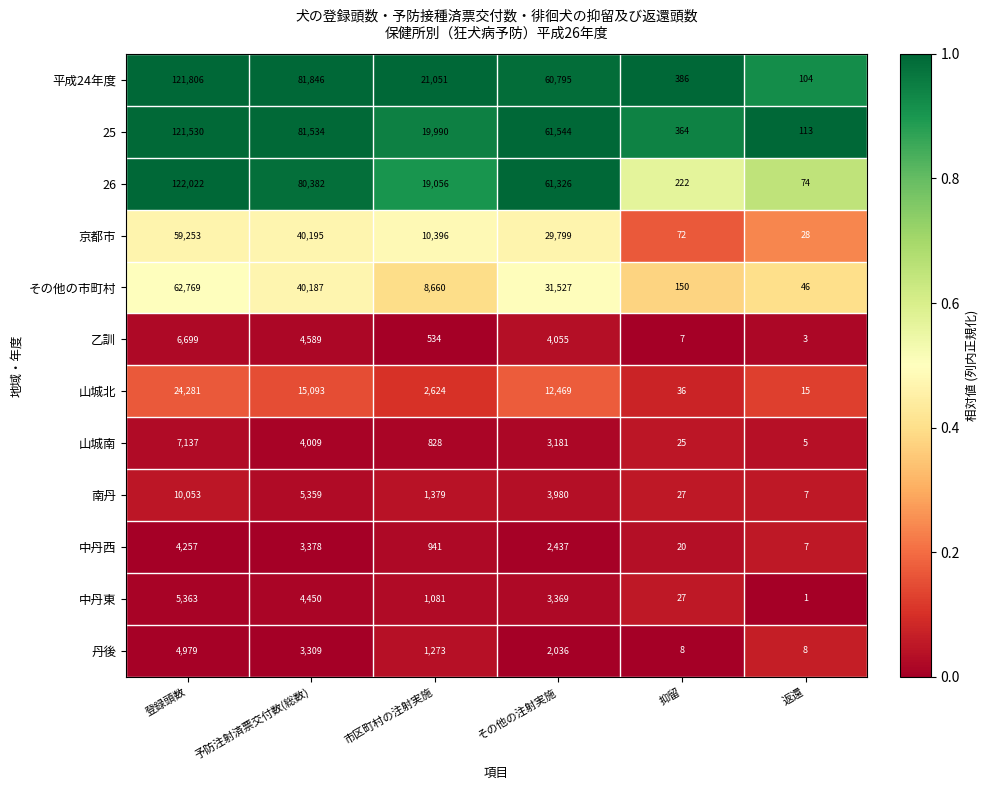

Which series has the widest spread of values?

26